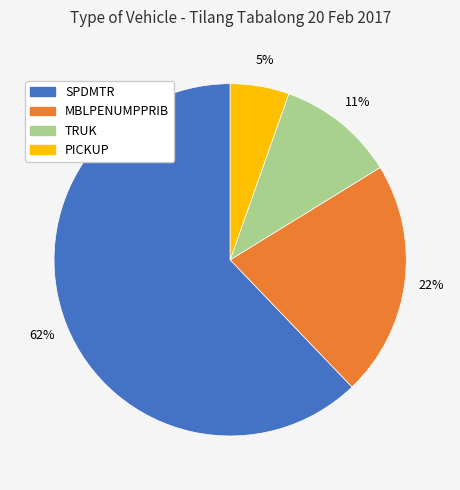

Rank the categories by value from lowest to highest.

PICKUP, TRUK, MBLPENUMPPRIB, SPDMTR